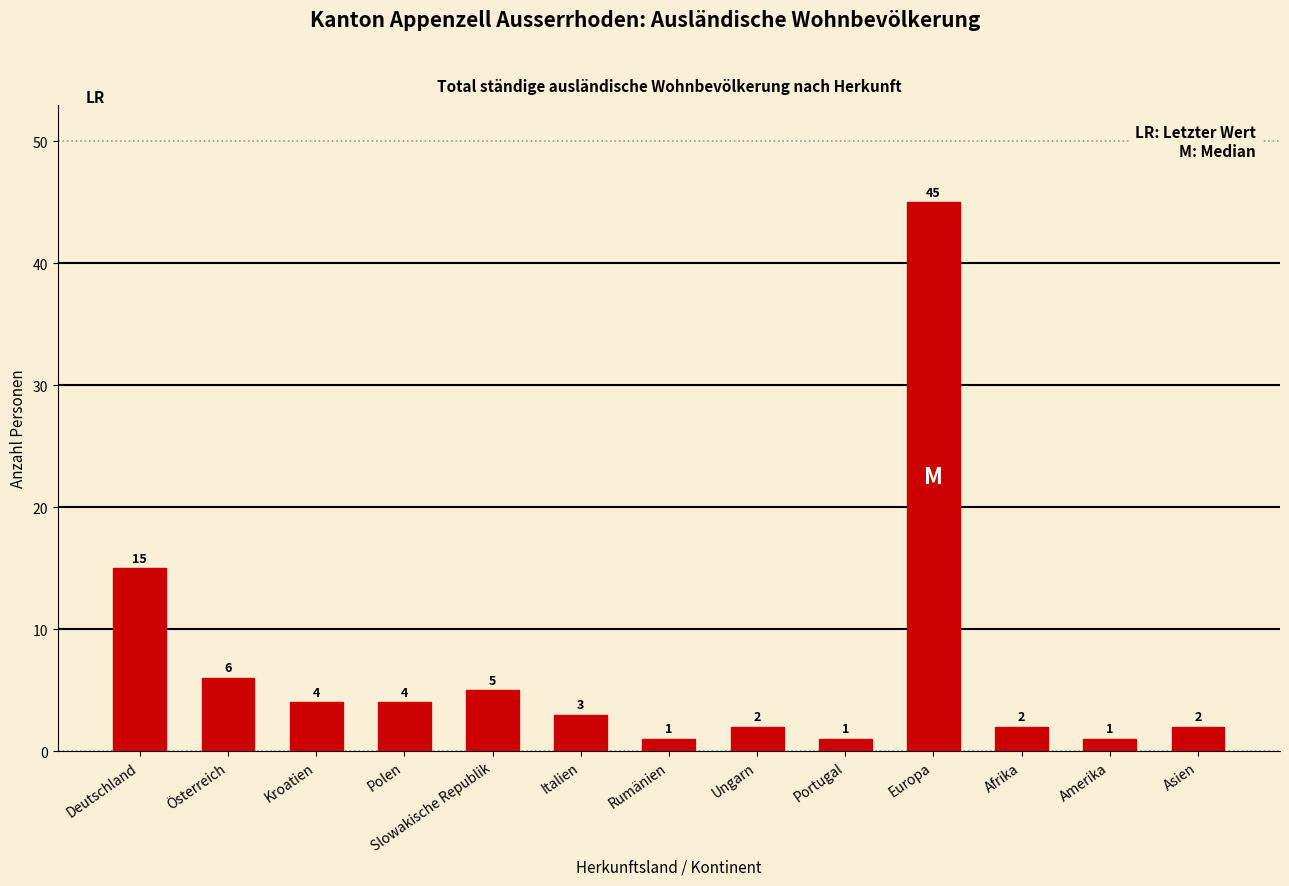

How many bars are there in total?

13